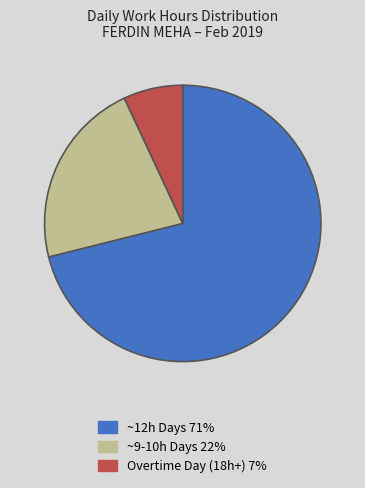

Is there a majority slice in this chart?

Yes